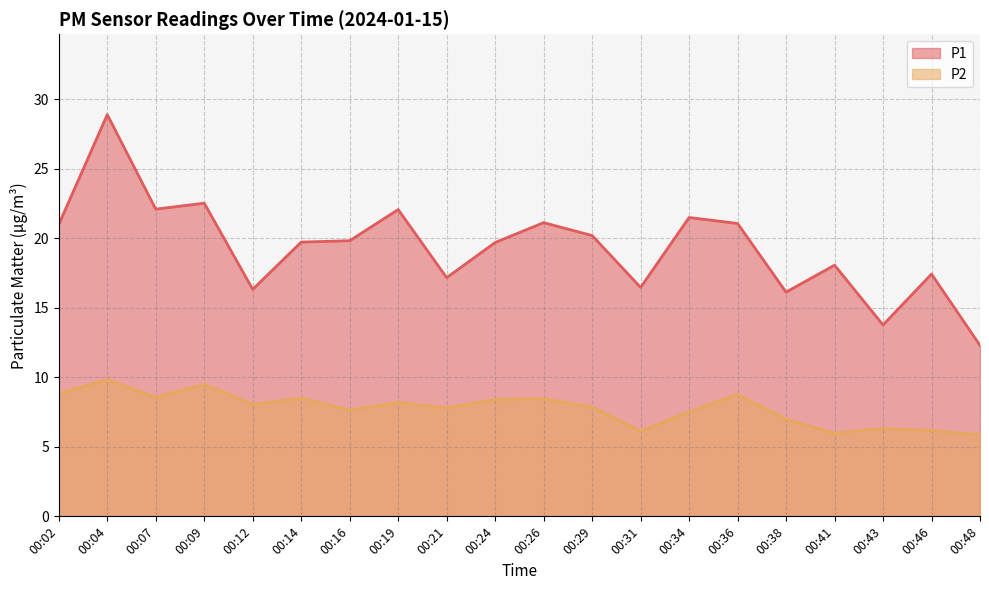

Reading right to left, extract all data points from this chart.

P1: 00:48=12.3	00:46=17.4	00:43=13.8	00:41=18.1	00:38=16.1	00:36=21.1	00:34=21.5	00:31=16.5	00:29=20.2	00:26=21.1	00:24=19.7	00:21=17.2	00:19=22.1	00:16=19.8	00:14=19.7	00:12=16.3	00:09=22.5	00:07=22.1	00:04=28.9	00:02=21.0
P2: 00:48=5.9	00:46=6.2	00:43=6.3	00:41=6.0	00:38=7.0	00:36=8.8	00:34=7.5	00:31=6.1	00:29=7.9	00:26=8.5	00:24=8.4	00:21=7.8	00:19=8.2	00:16=7.6	00:14=8.5	00:12=8.1	00:09=9.5	00:07=8.6	00:04=9.8	00:02=8.8